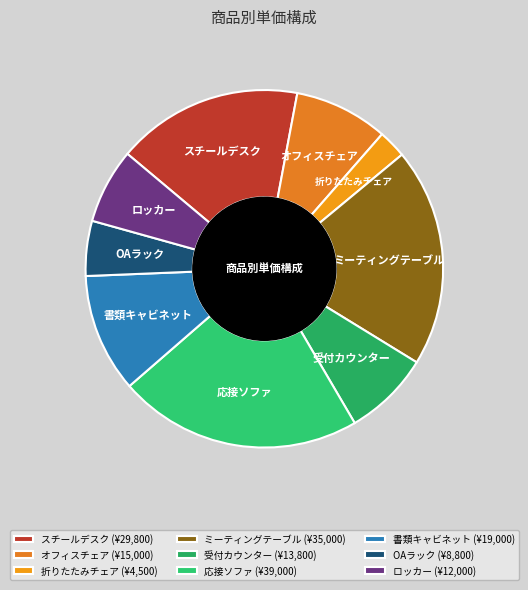

Is it true that 応接ソファ is 22% of the pie?

True